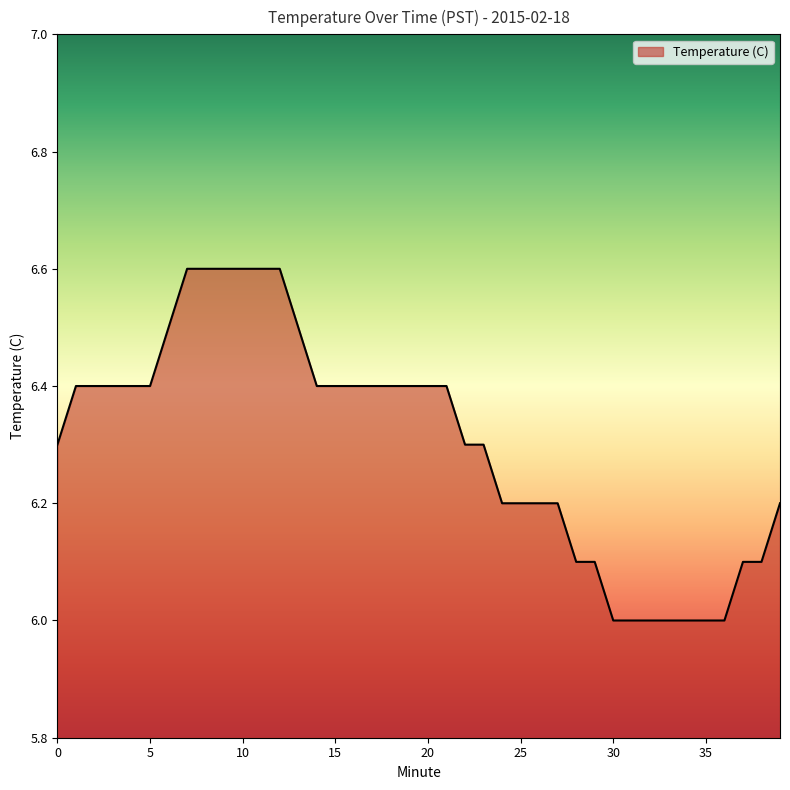

What is the difference between the maximum and minimum values?

0.6